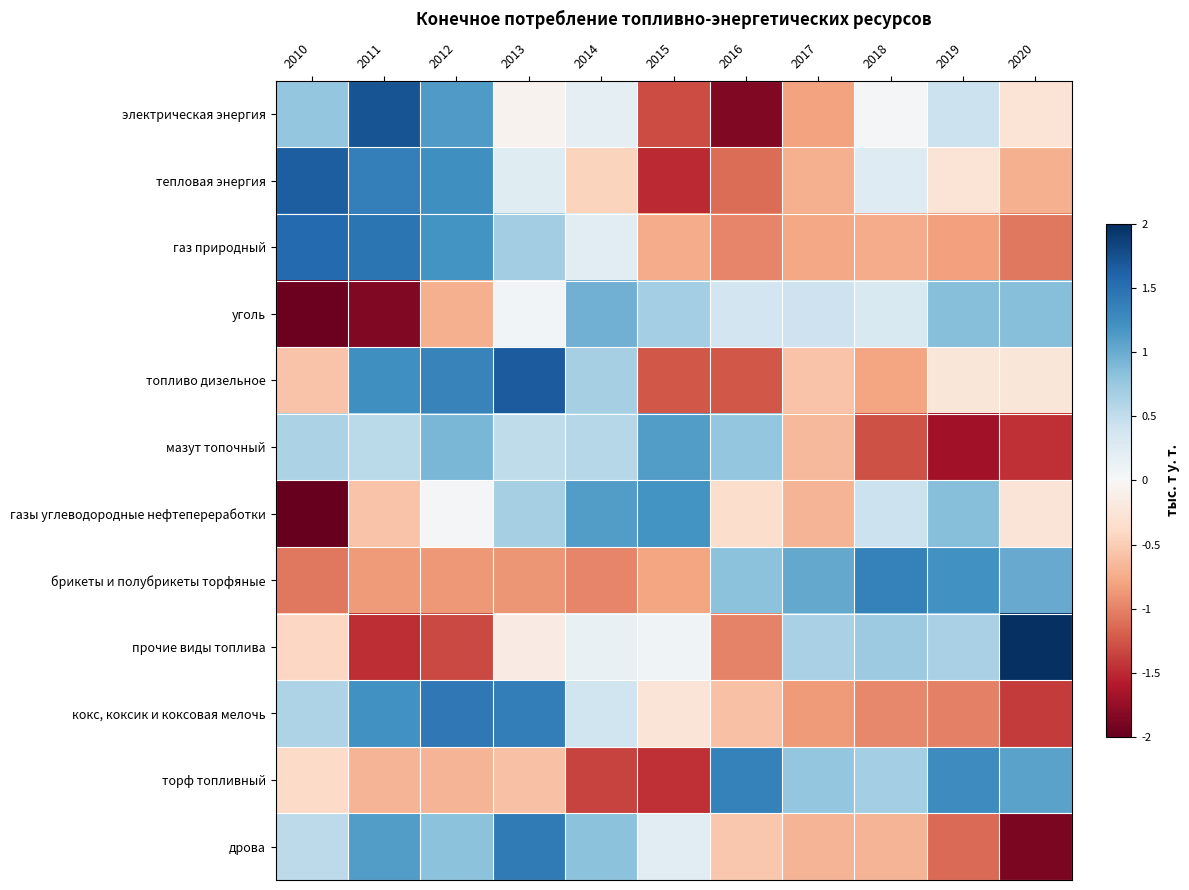

How many distinct data groups are displayed?

12